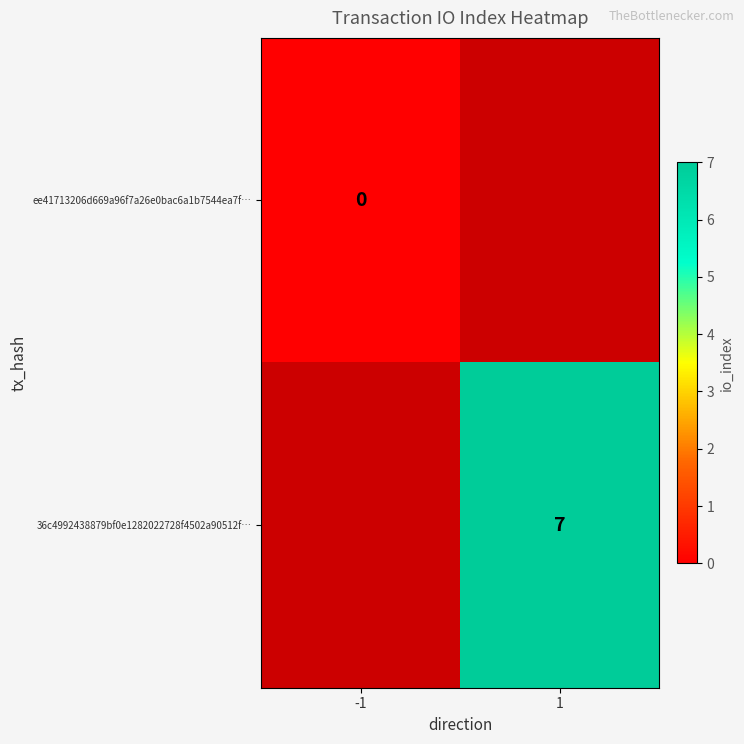

True or false: 36c4992438879bf0e1282022728f4502a90512f… has a value of 4 at 1.

False